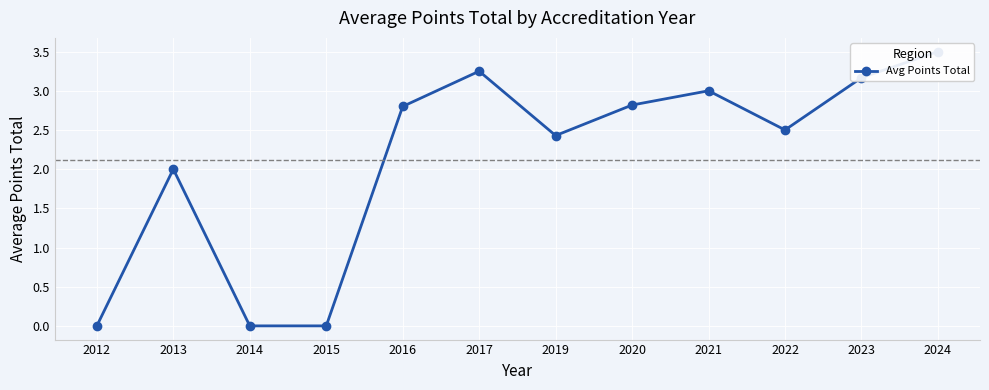

At which category does the data reach its first local valley?

2019